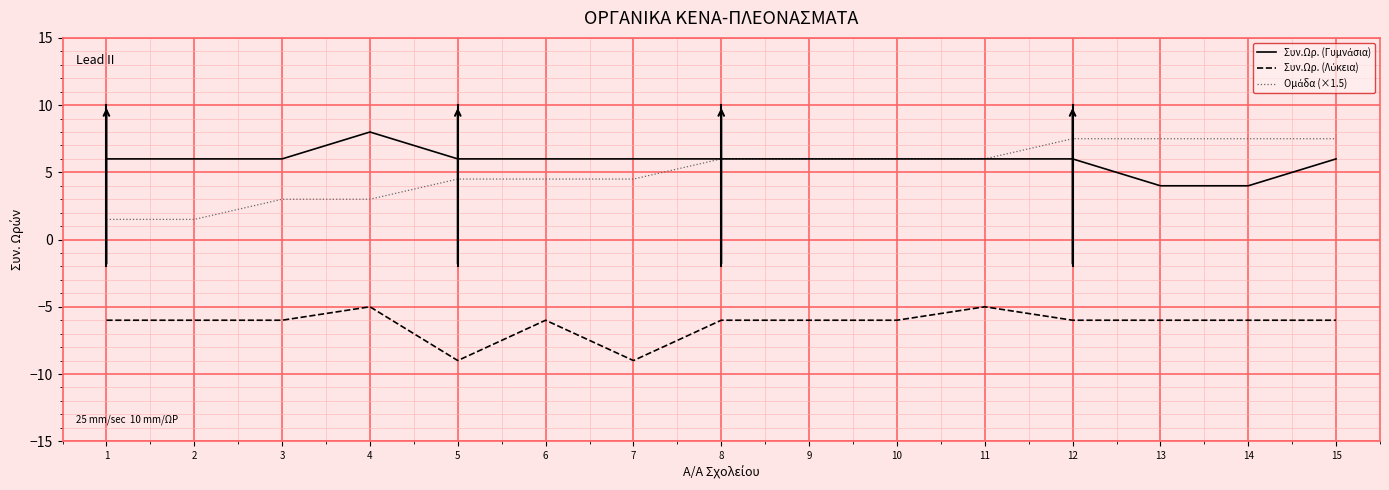

What is the total value across all series at 5?

1.5